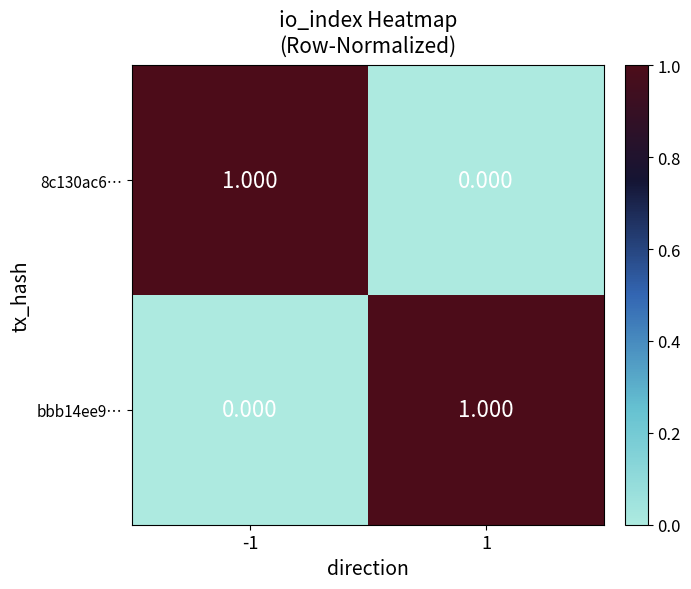

Is the value of bbb14ee9… at -1 greater than the value of 8c130ac6… at -1?

No